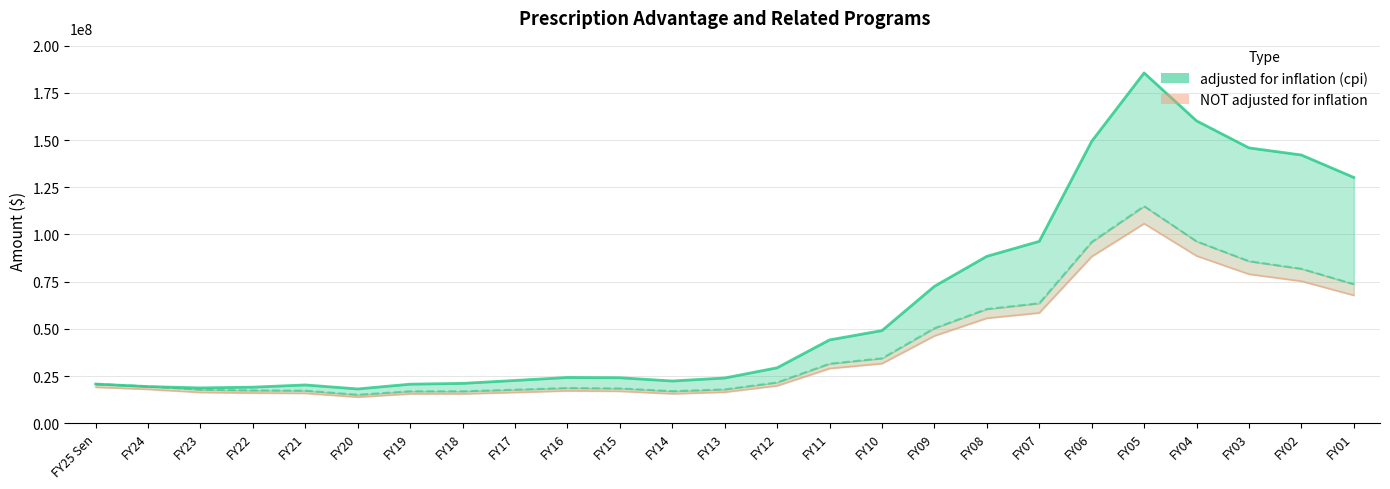

What is the total value across all series at FY21?

37530601